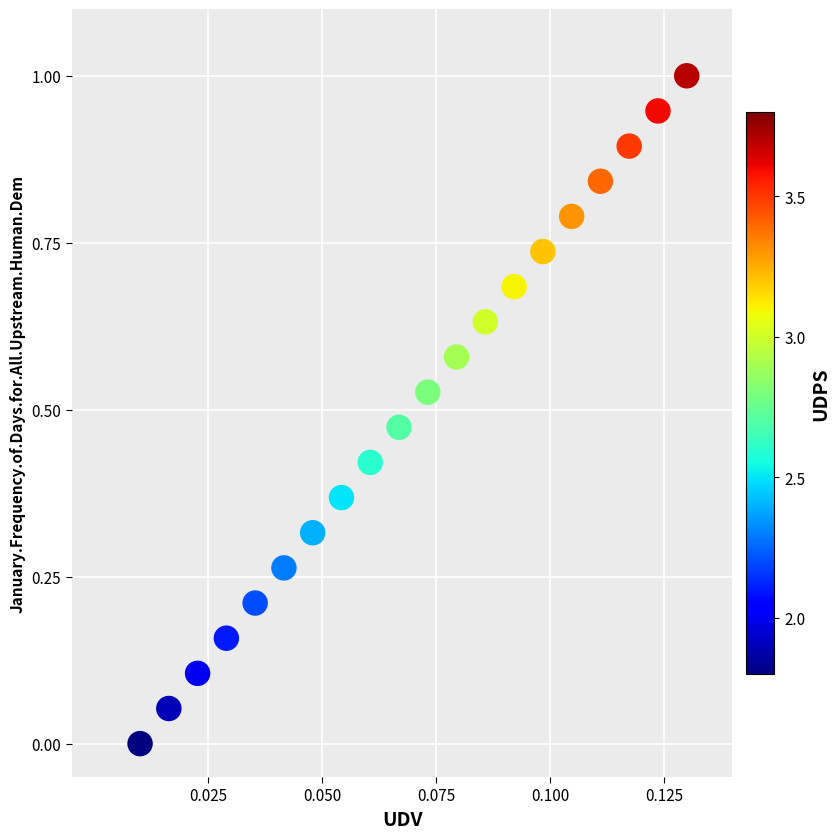

What is the range of Y values (max minus min)?

1.0